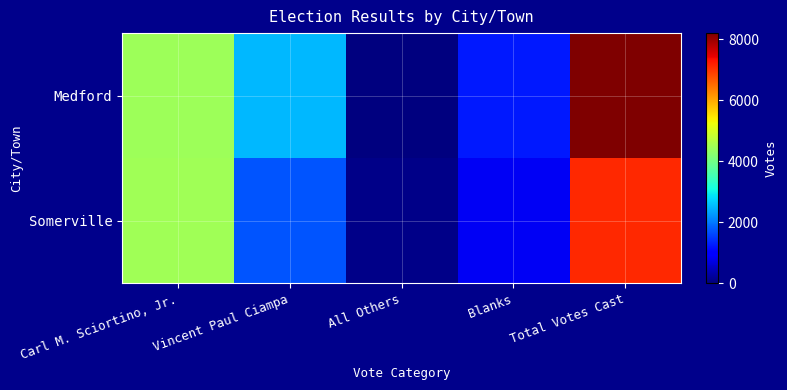

List the series in order of their peak value, lowest first.

Somerville, Medford